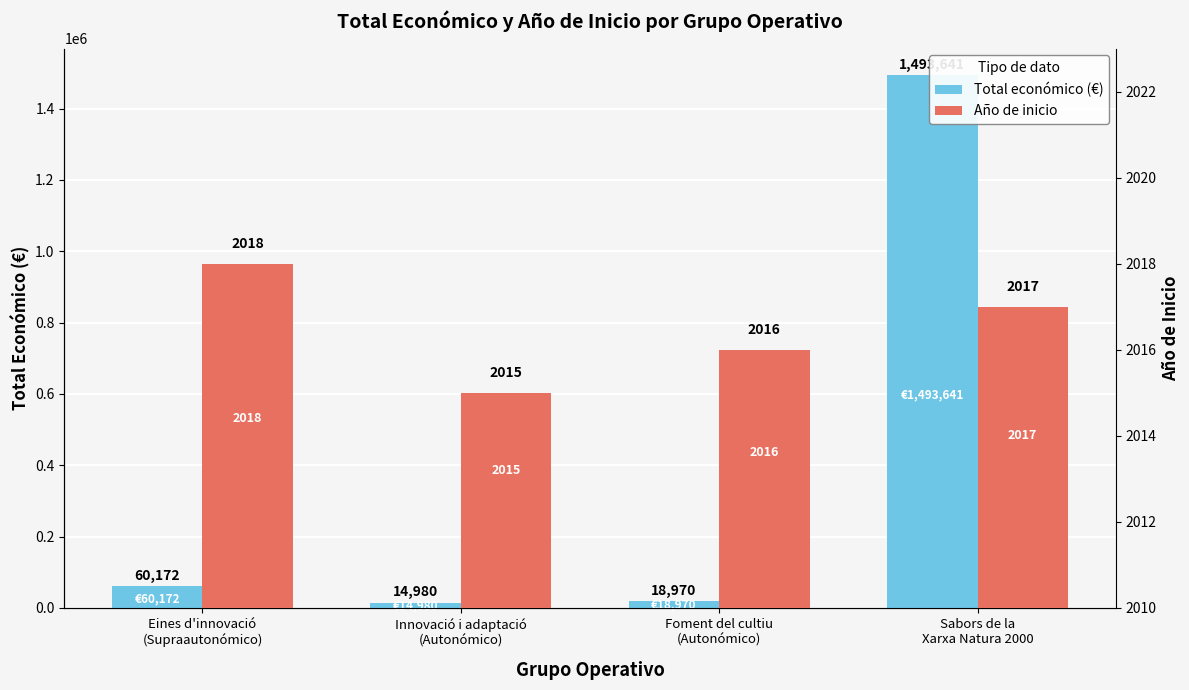

Reading right to left, extract all data points from this chart.

Total económico (€): 1493641	18970	14980	60172
Año de inicio: 2017	2016	2015	2018